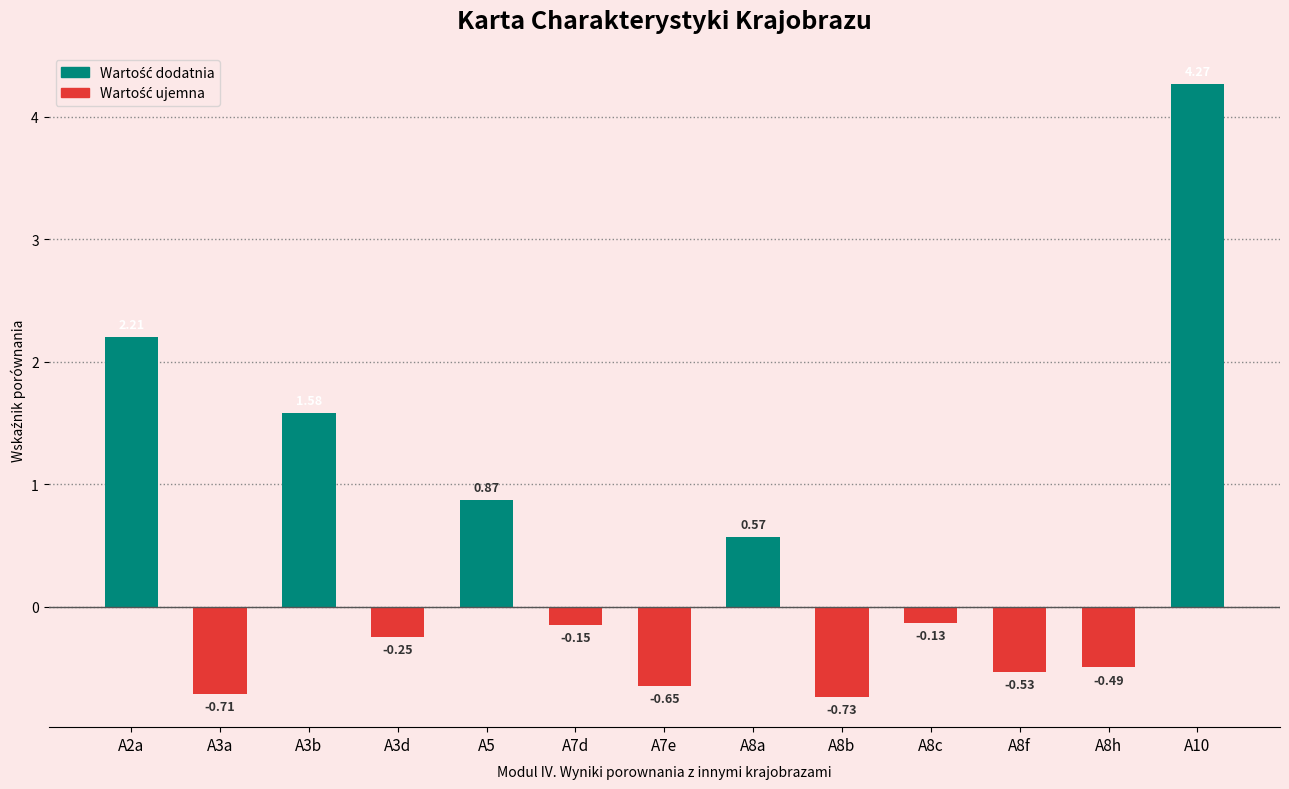

How many data points are above 0?

5